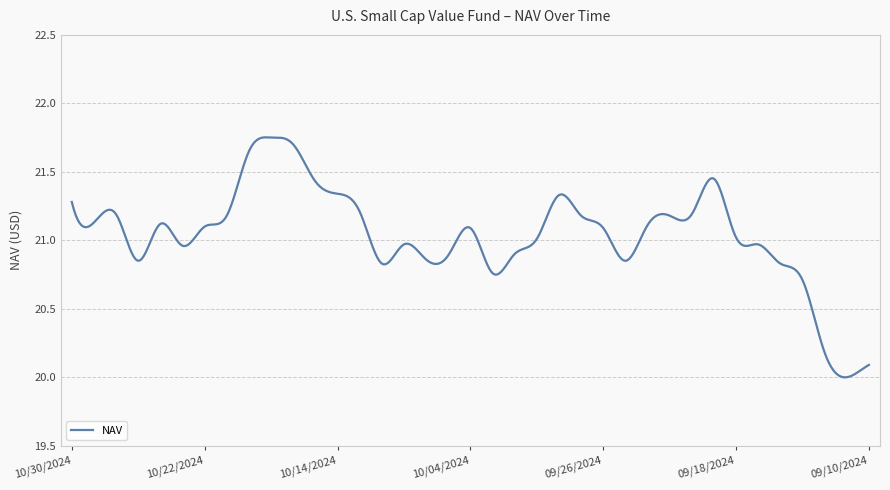

What is the difference between the maximum and minimum values?

1.8